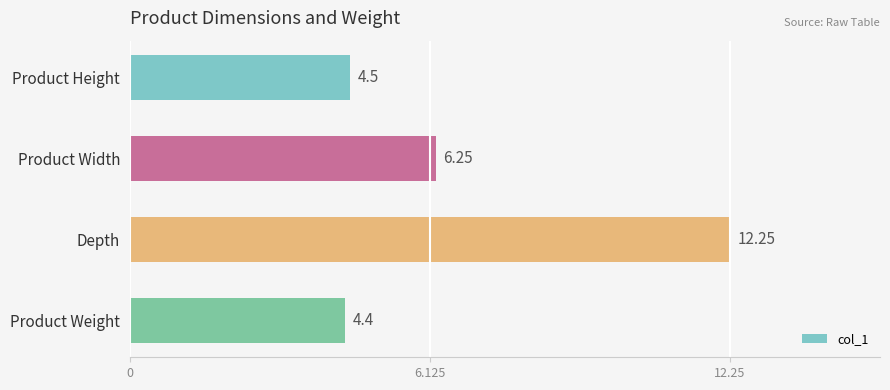

List the labels in order of value, largest first.

Depth, Product Width, Product Height, Product Weight